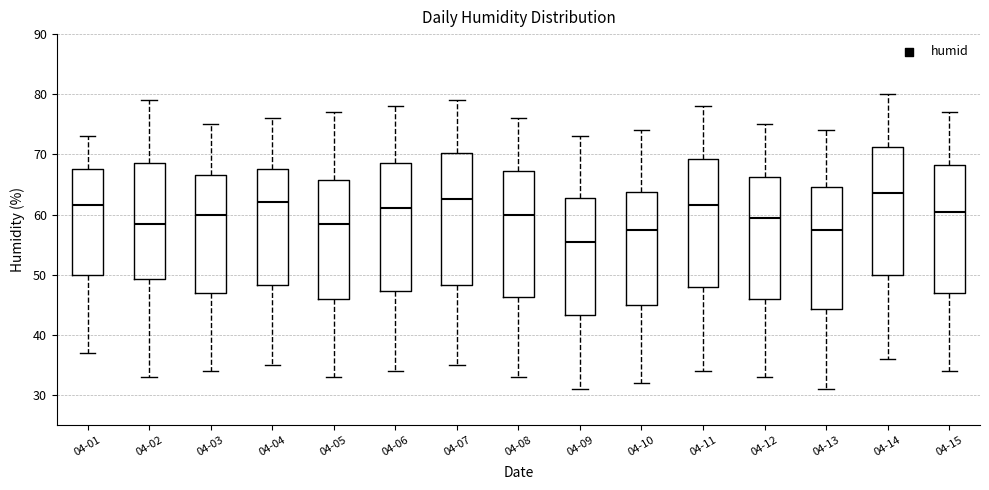

Reading left to right, read every box against the y-axis: the position of its median line, the range the box covers, and the ends of its whiskers. The values are not printed on the chart, so give them approximately, as read against the axis.

04-01: median 62, box 50 to 68, whiskers 37 to 73
04-02: median 59, box 49 to 69, whiskers 33 to 79
04-03: median 60, box 47 to 67, whiskers 34 to 75
04-04: median 62, box 48 to 68, whiskers 35 to 76
04-05: median 59, box 46 to 66, whiskers 33 to 77
04-06: median 61, box 47 to 69, whiskers 34 to 78
04-07: median 63, box 48 to 70, whiskers 35 to 79
04-08: median 60, box 46 to 67, whiskers 33 to 76
04-09: median 56, box 43 to 63, whiskers 31 to 73
04-10: median 58, box 45 to 64, whiskers 32 to 74
04-11: median 62, box 48 to 69, whiskers 34 to 78
04-12: median 60, box 46 to 66, whiskers 33 to 75
04-13: median 58, box 44 to 65, whiskers 31 to 74
04-14: median 64, box 50 to 71, whiskers 36 to 80
04-15: median 61, box 47 to 68, whiskers 34 to 77